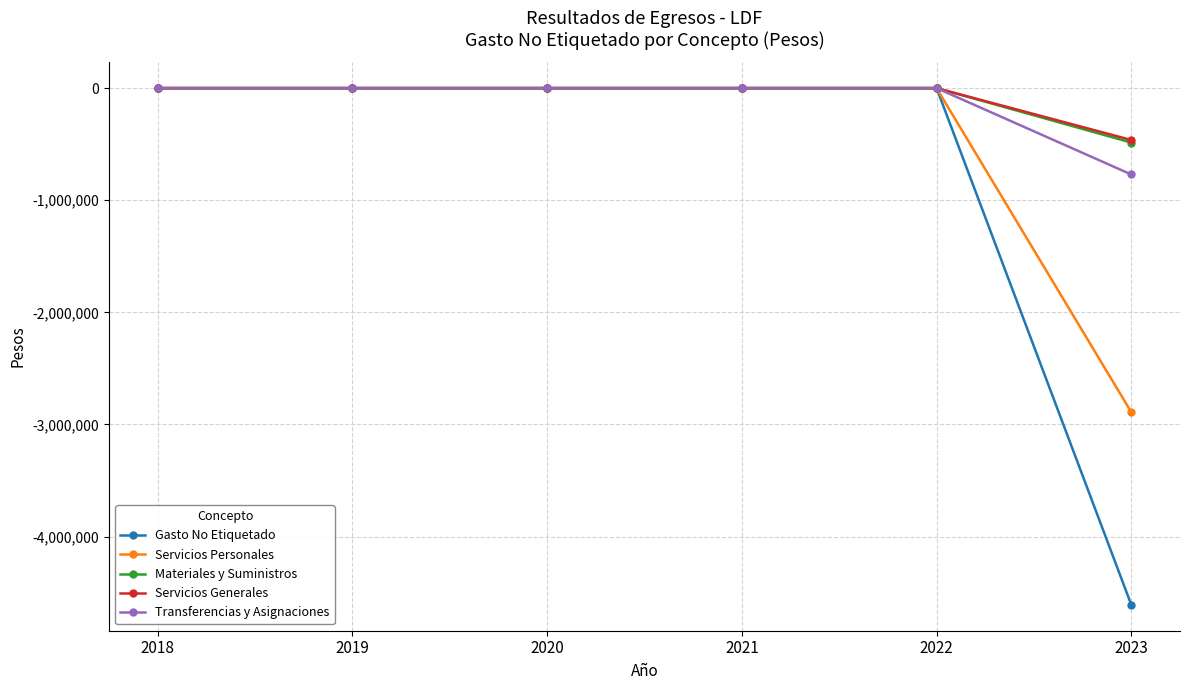

True or false: Servicios Personales has a value of -2890609.9 at 2023.

True